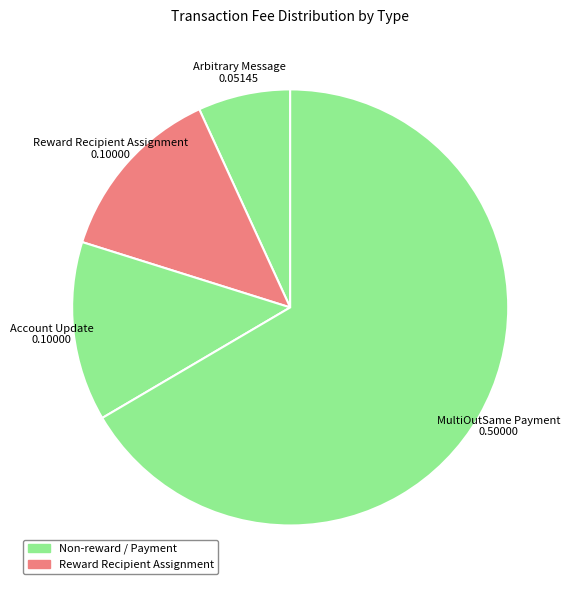

Is the sum of Arbitrary Message and Account Update greater than half?

No